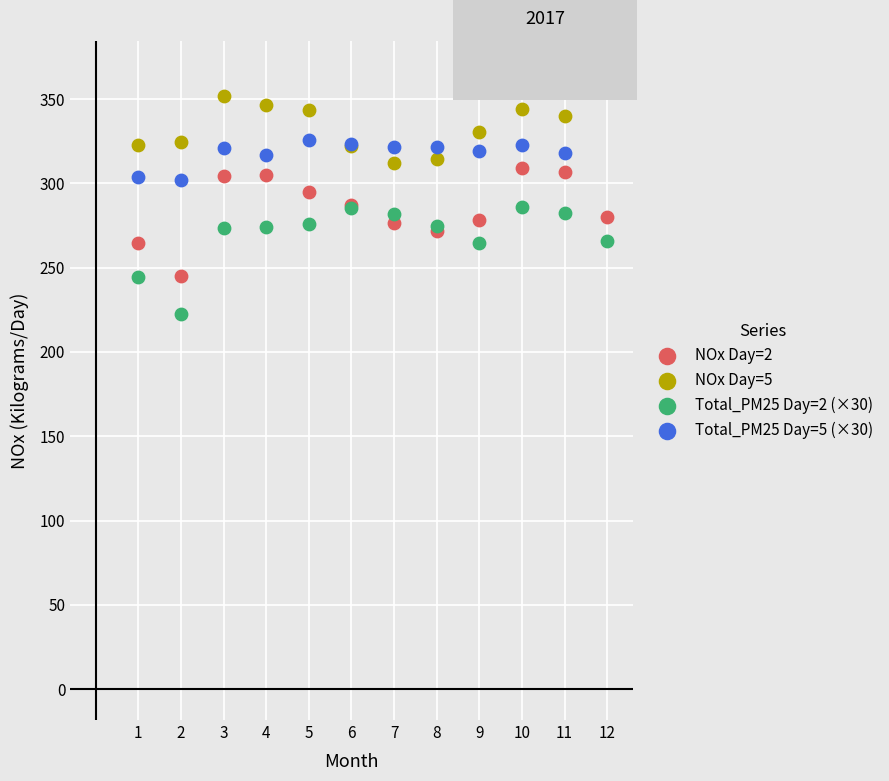

What is the X range (max minus min) for the scatter plot?

11.0